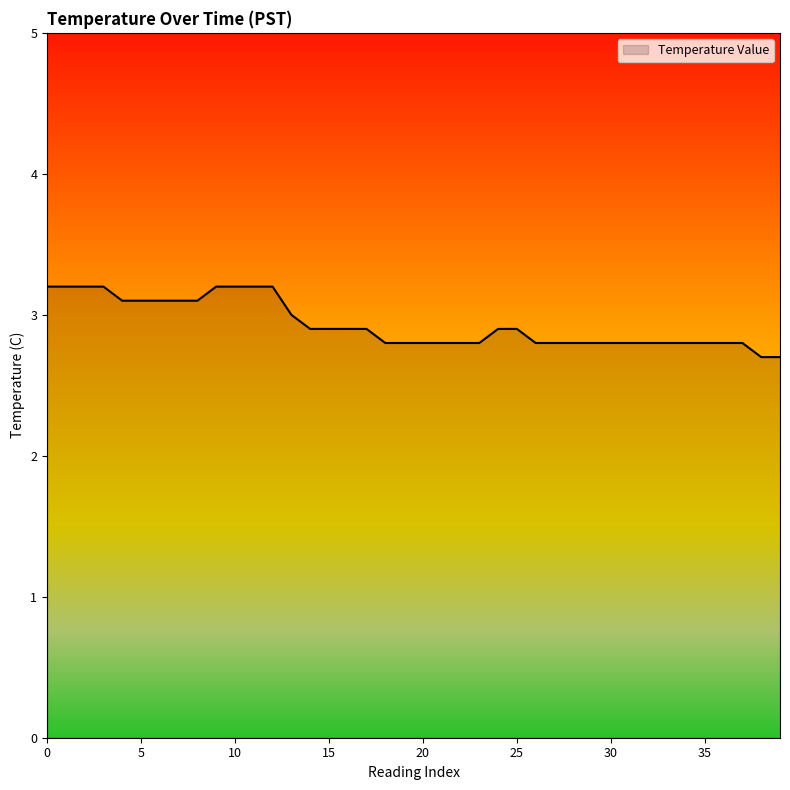

What is the maximum value shown in the chart?

3.2